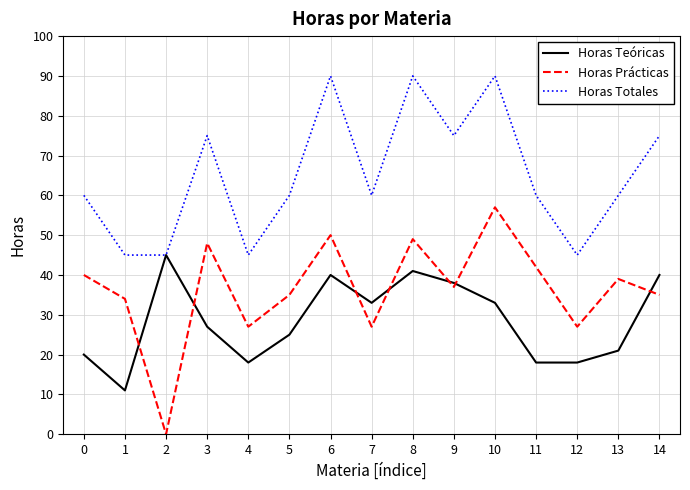

At 14, list the series in order from largest to smallest.

Horas Totales, Horas Teóricas, Horas Prácticas